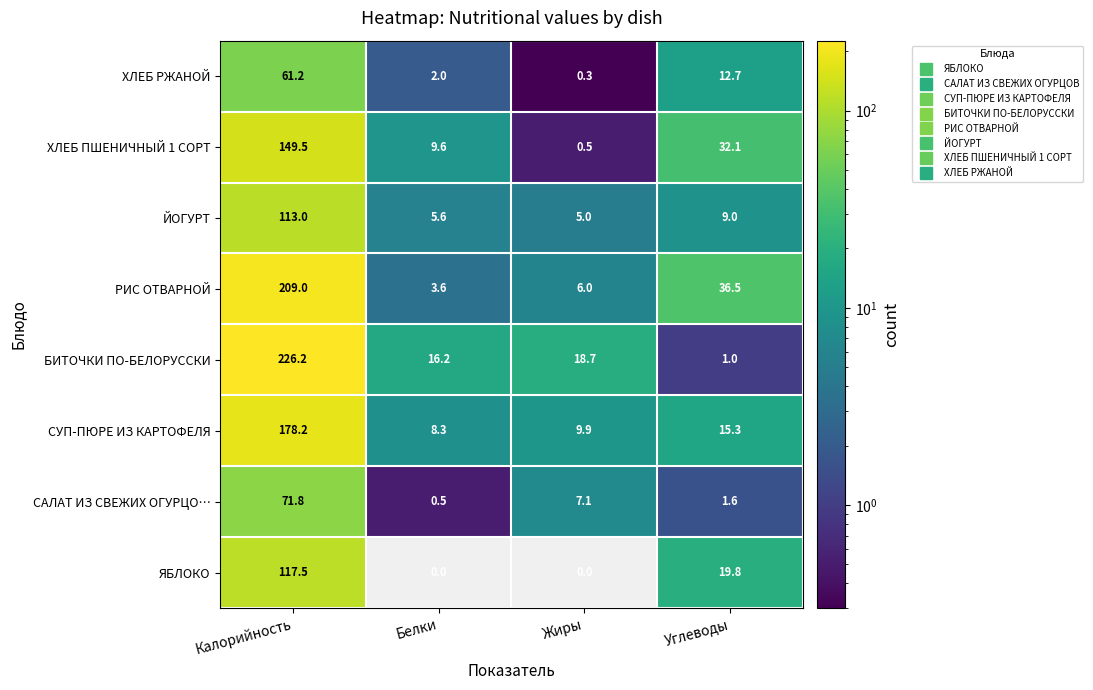

List the labels in order of ЙОГУРТ value, smallest first.

Жиры, Белки, Углеводы, Калорийность